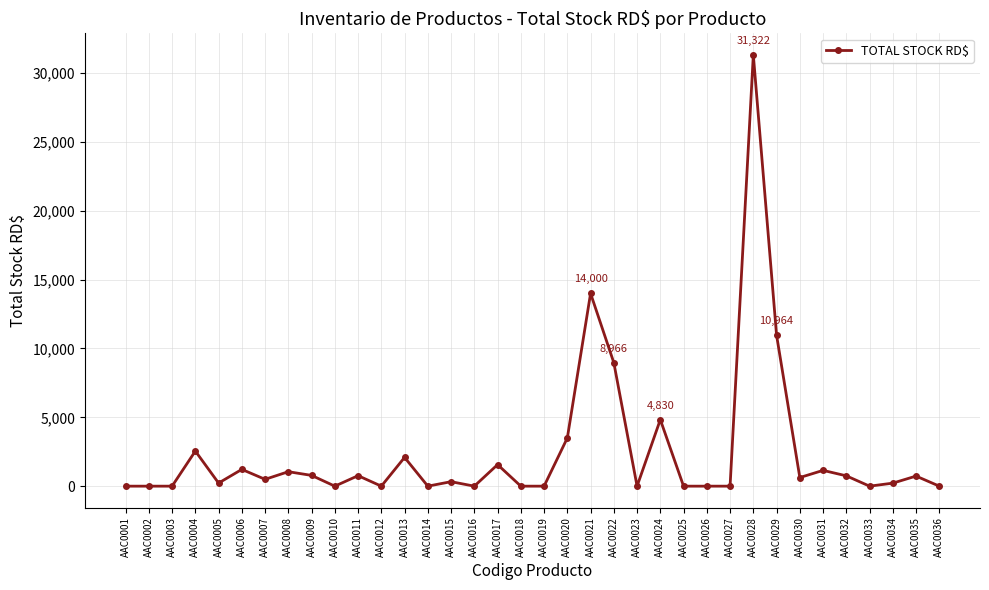

What is the difference between the values at AAC0006 and AAC0025?

1218.0